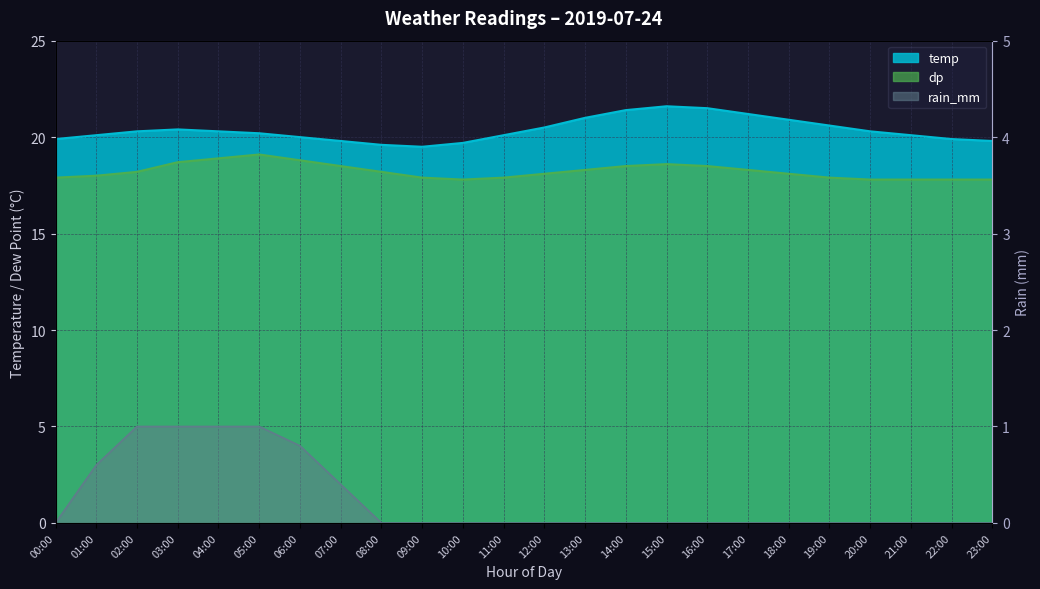

True or false: dp and temp cross at least once.

False